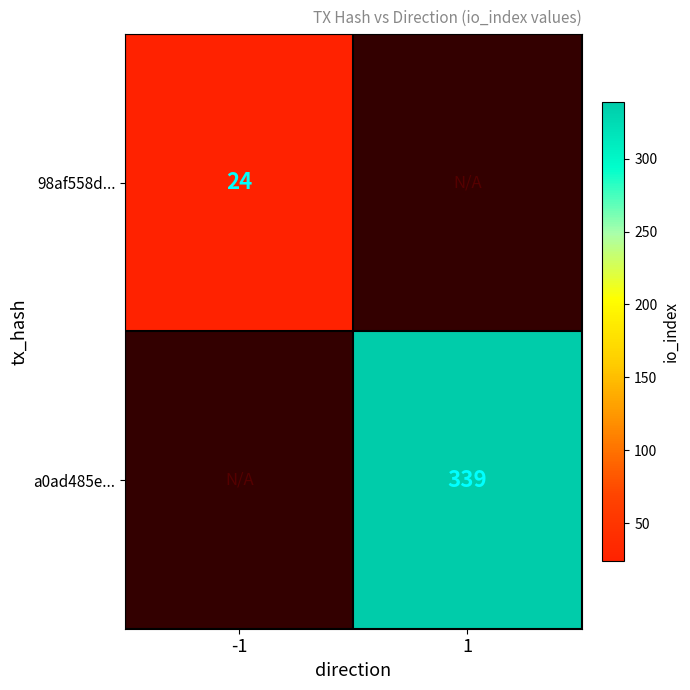

True or false: a0ad485e... has a value of 114 at 1.

False